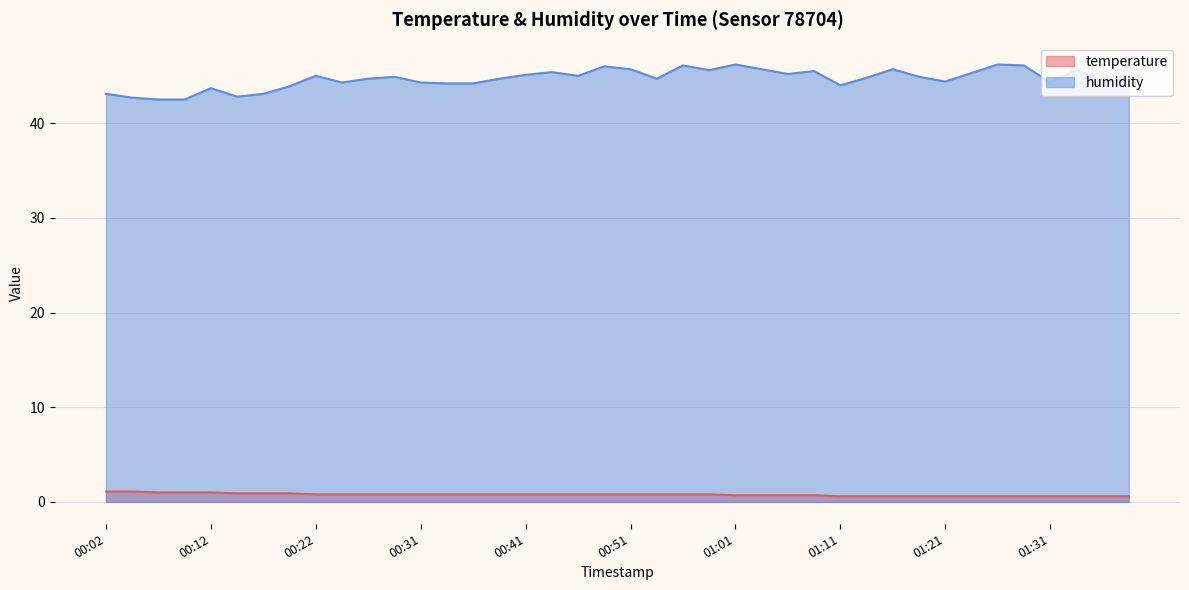

Which has a higher value, 00:07 or 00:39?

00:07